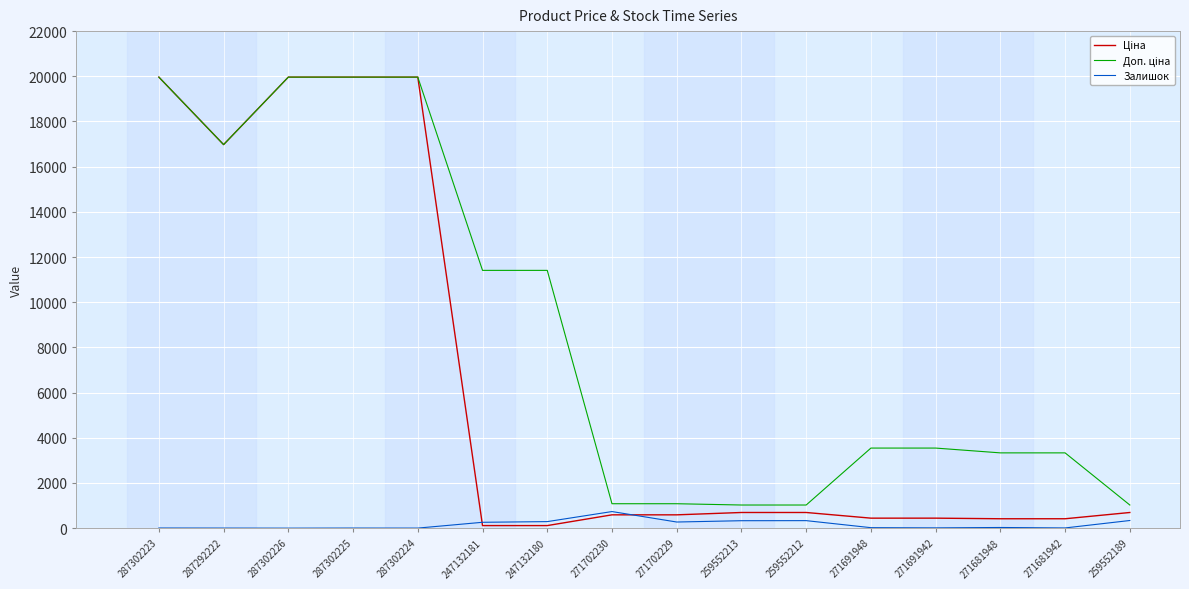

What is the difference between the maximum and minimum values in the Залишок series?

734.0